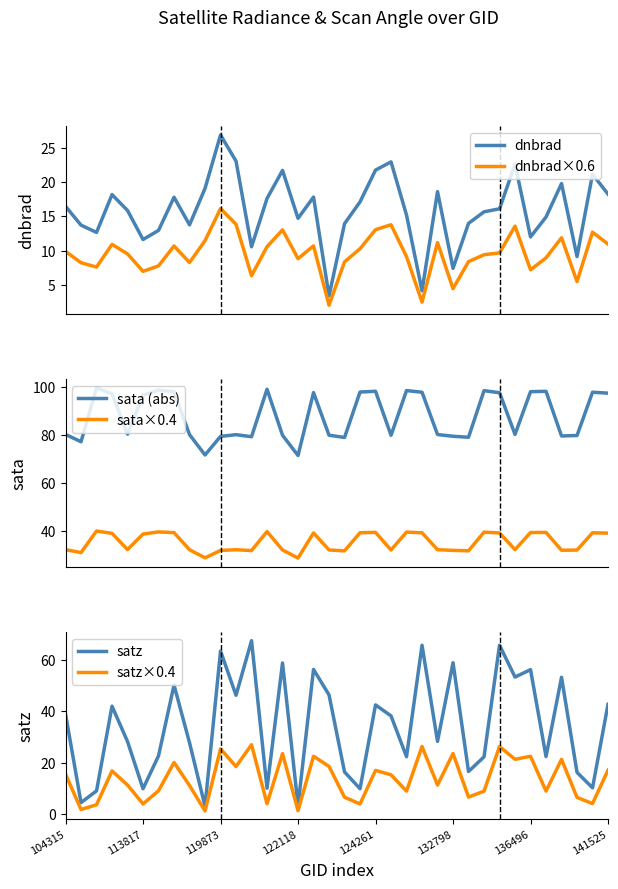

What is the minimum value for dnbrad?

3.4